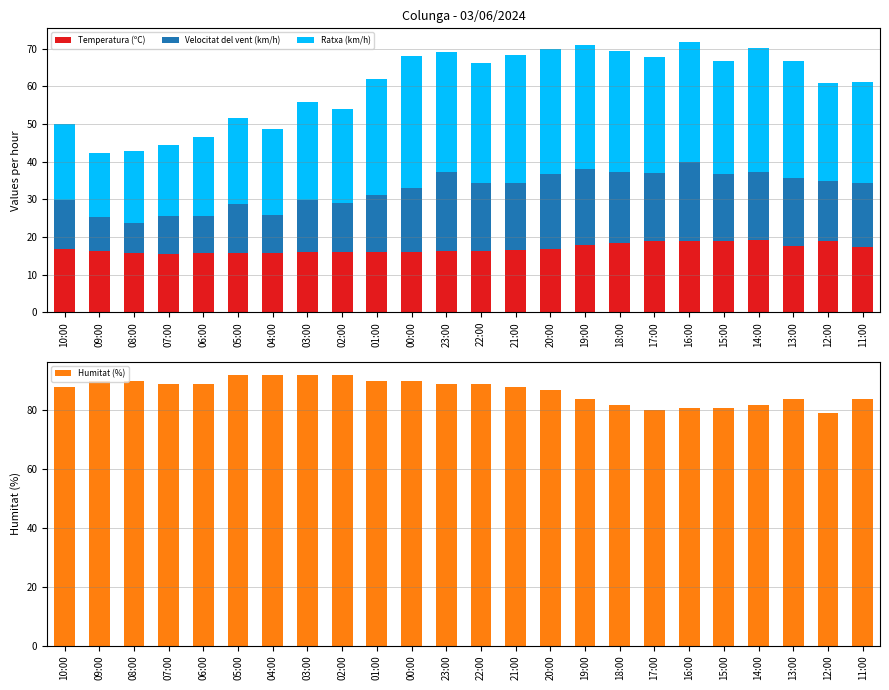

List the labels in order of Velocitat del vent (km/h) value, largest first.

23:00, 16:00, 20:00, 19:00, 18:00, 22:00, 21:00, 17:00, 15:00, 14:00, 13:00, 00:00, 11:00, 12:00, 01:00, 03:00, 10:00, 05:00, 02:00, 07:00, 06:00, 04:00, 09:00, 08:00